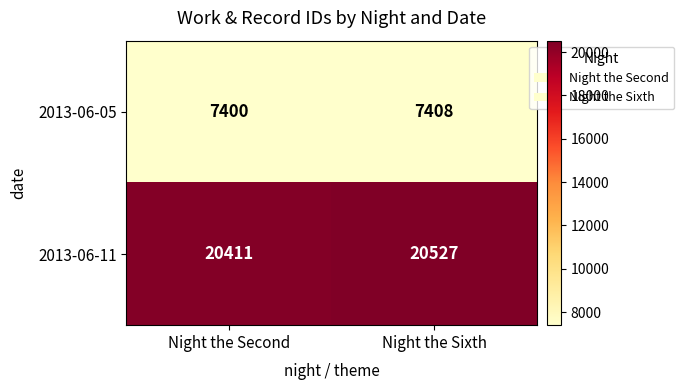

Which series changed the most between Night the Second and Night the Sixth?

2013-06-11